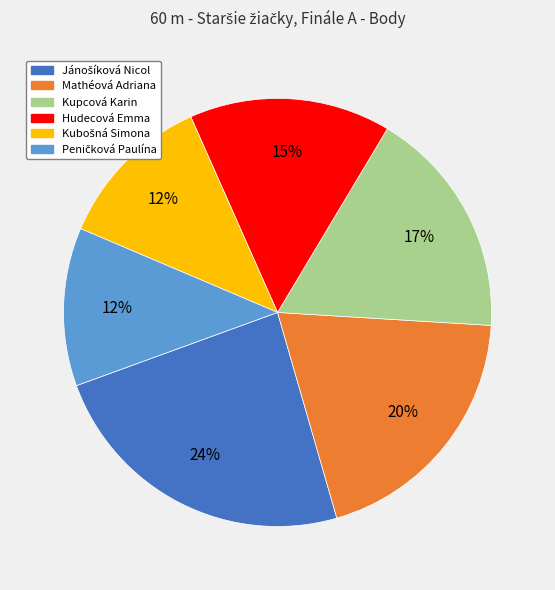

Is Mathéová Adriana the majority of the pie?

No